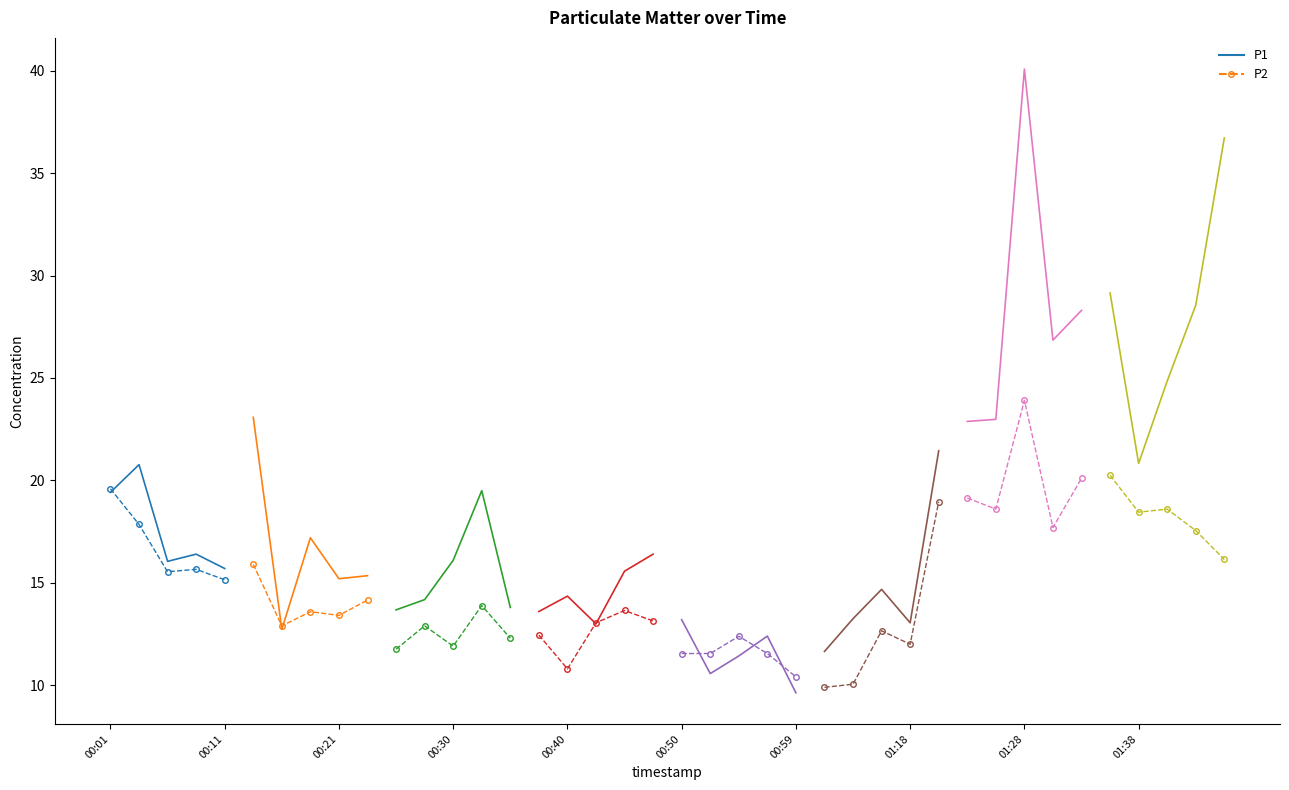

What are all the series names shown in the legend?

P1, P2